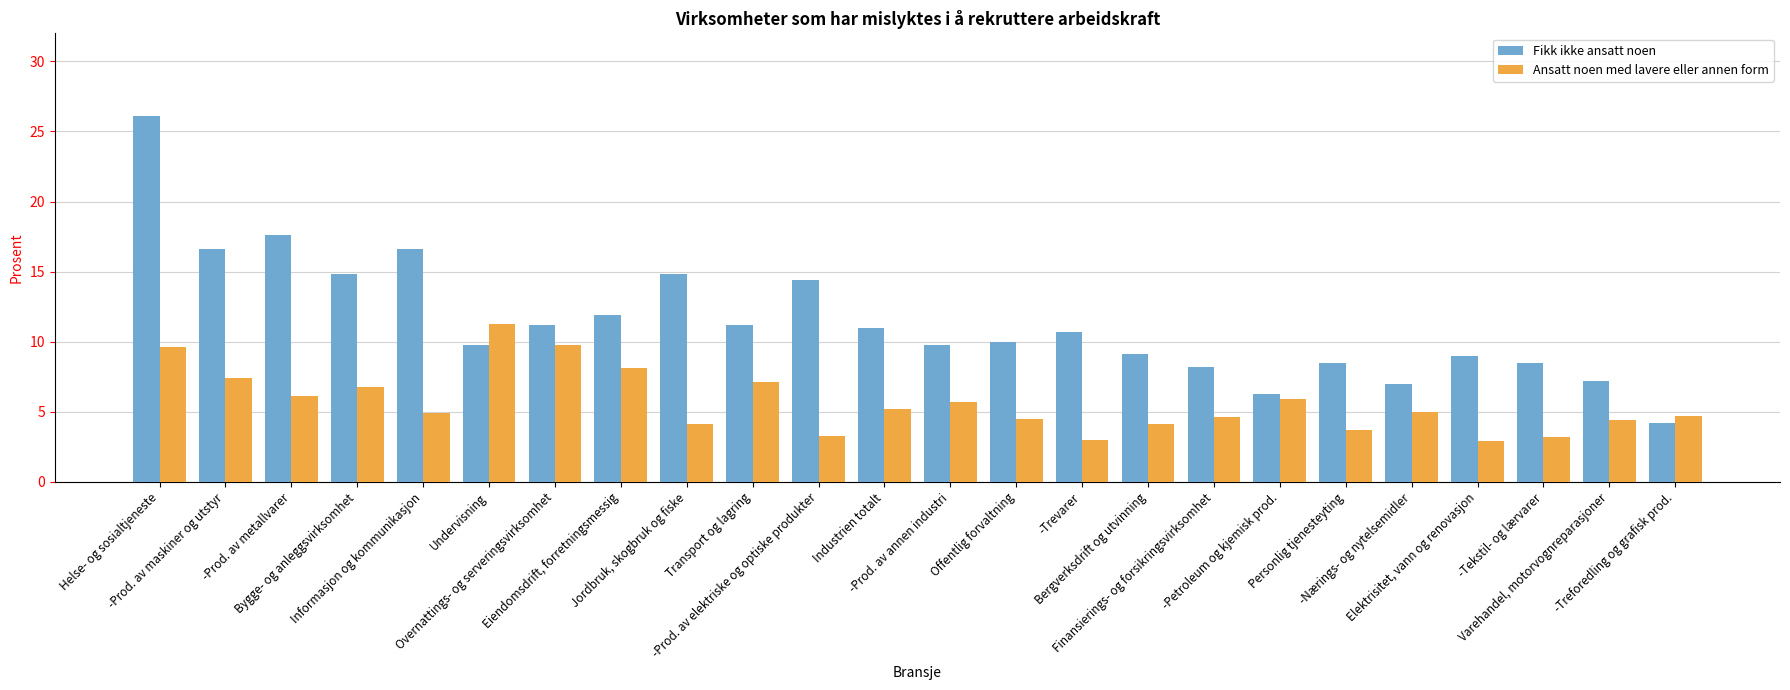

Which series has the largest range (max minus min)?

Fikk ikke ansatt noen